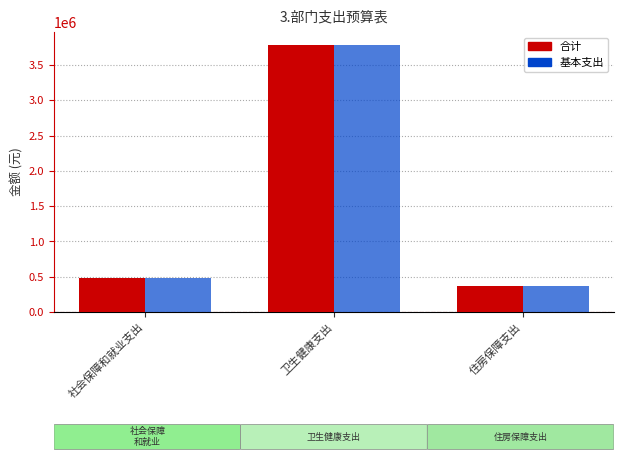

What is the sum of all 基本支出 values?

4632730.0